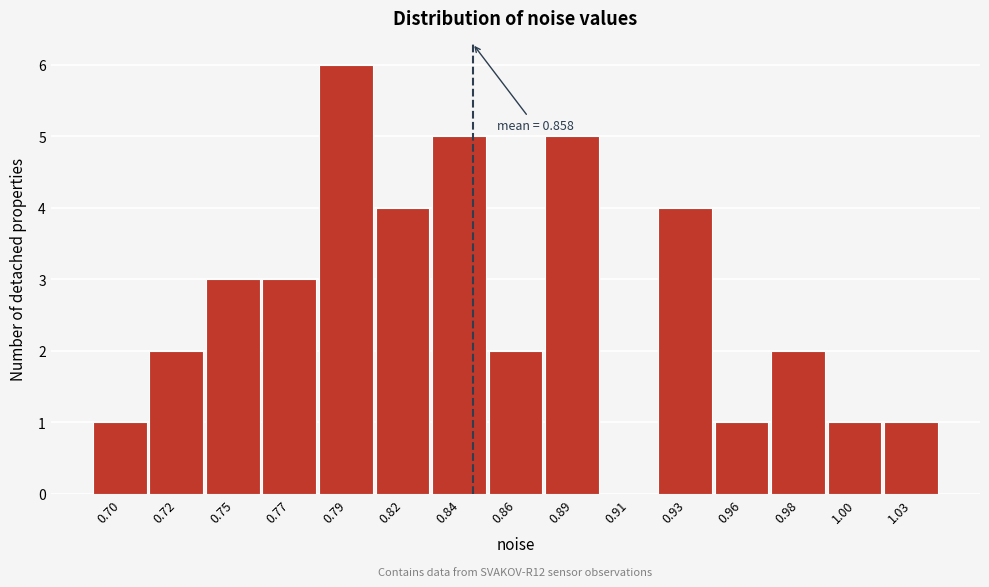

Reading left to right, list all the values displayed in this chart.

0.70=1	0.72=2	0.75=3	0.77=3	0.79=6	0.82=4	0.84=5	0.86=2	0.89=5	0.91=0	0.93=4	0.96=1	0.98=2	1.00=1	1.03=1